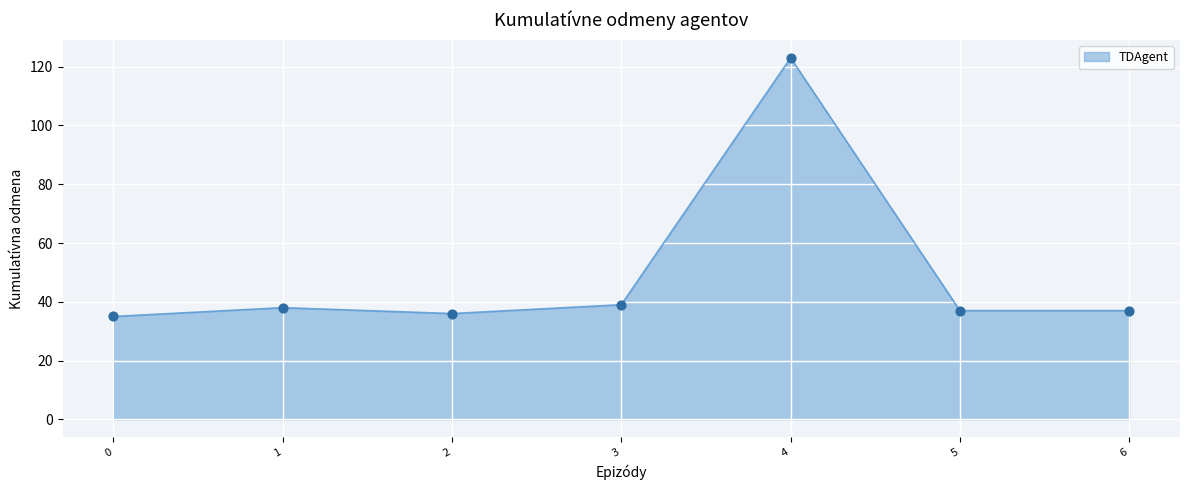

What is the change in value from 0 to 3?

+4